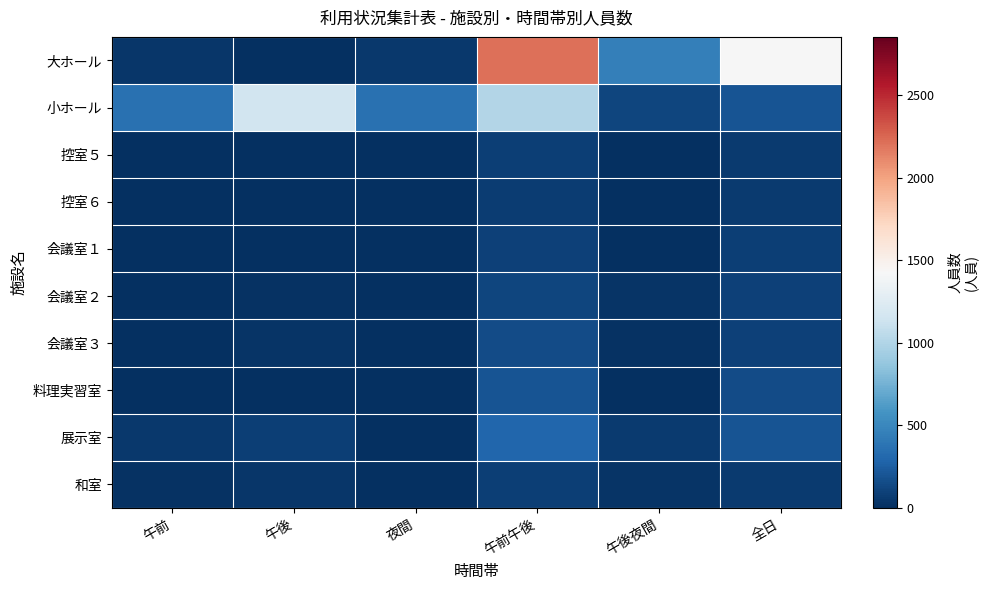

What is the spread (max minus min) of values at 午後?

1156